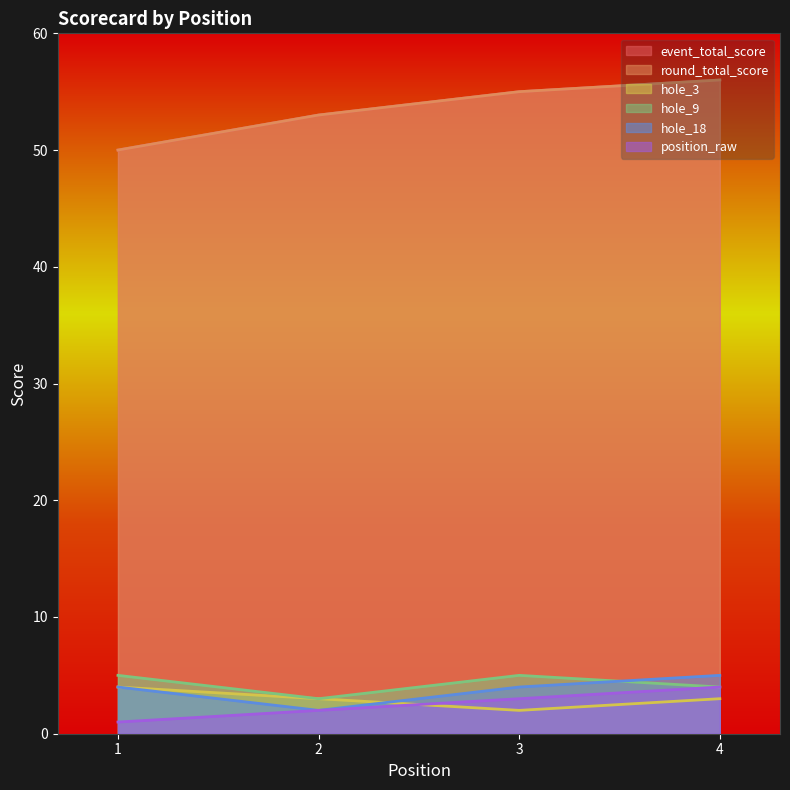

The value of event_total_score at 1 is 17. True or false?

False